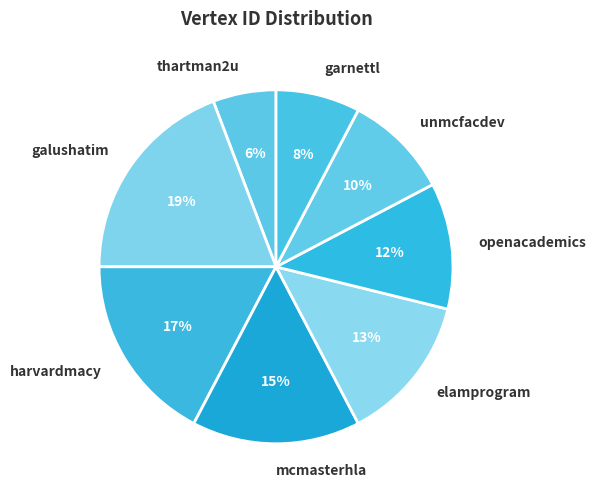

Combined, do elamprogram and unmcfacdev account for over 50%?

No